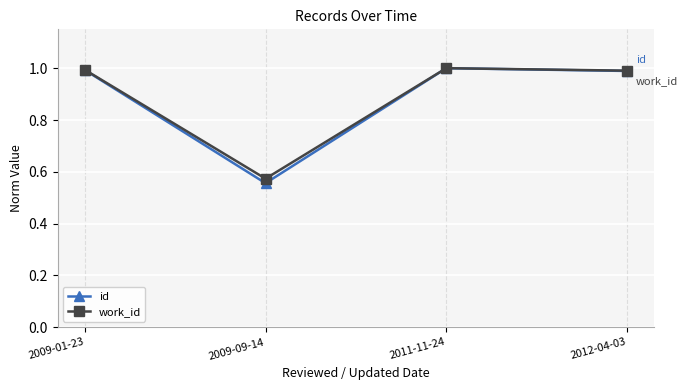

What is the greatest value displayed?

1.0